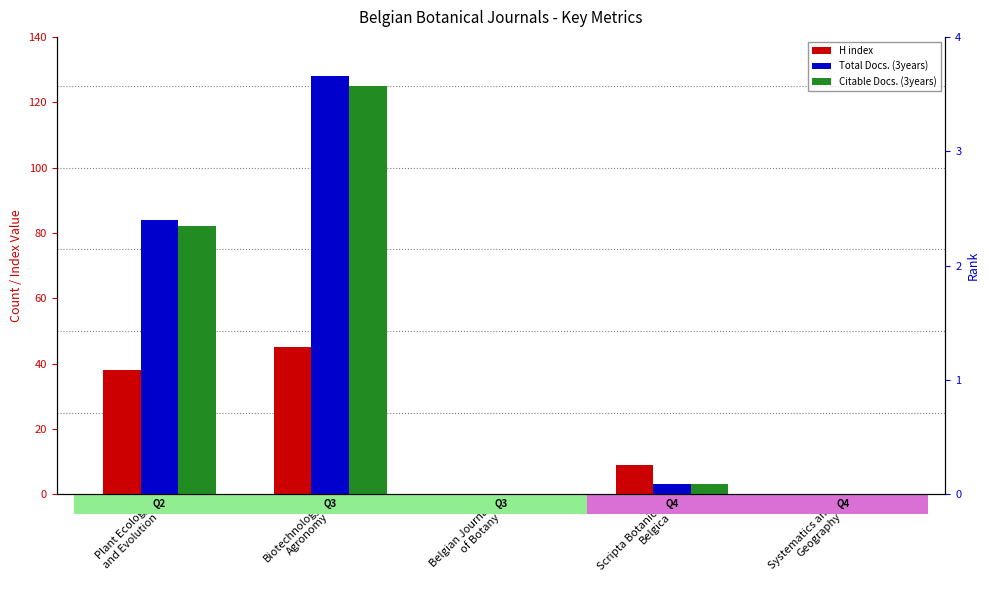

Does the chart contain stacked bars?

No